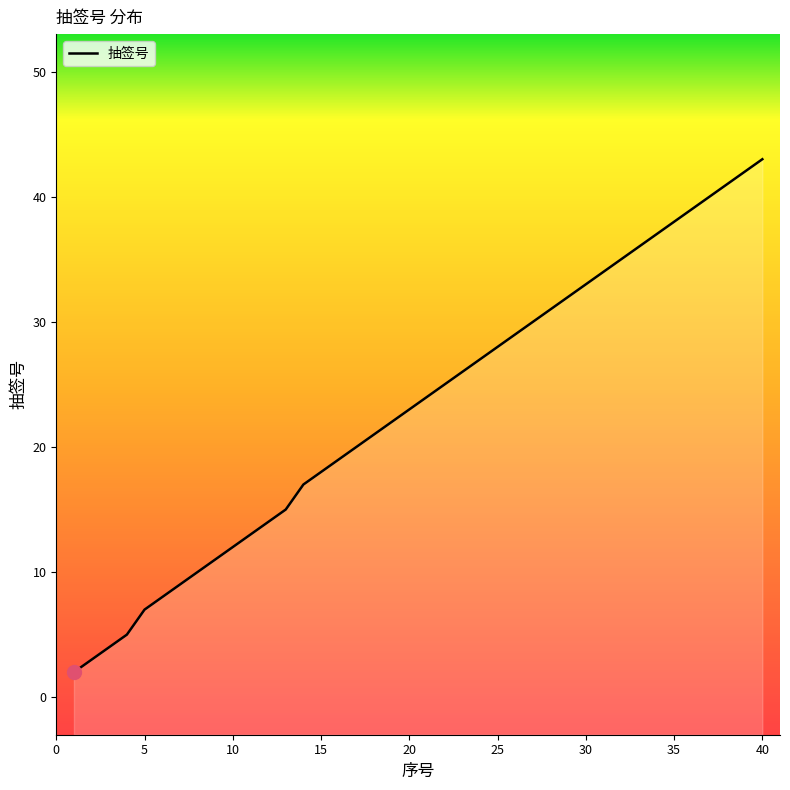

What is the value of the 36th point from the left?

39